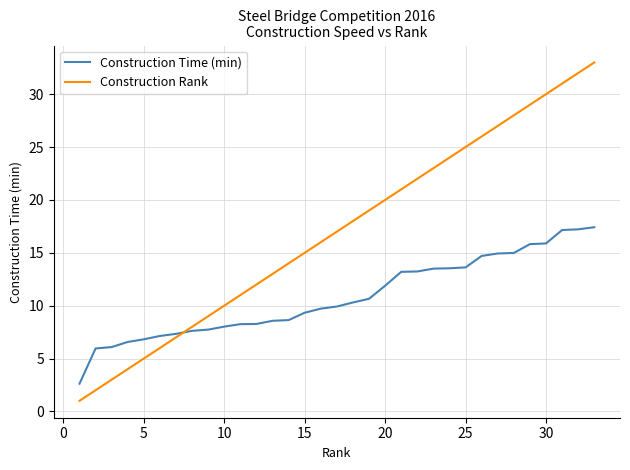

What are all the series names shown in the legend?

Construction Time (min), Construction Rank